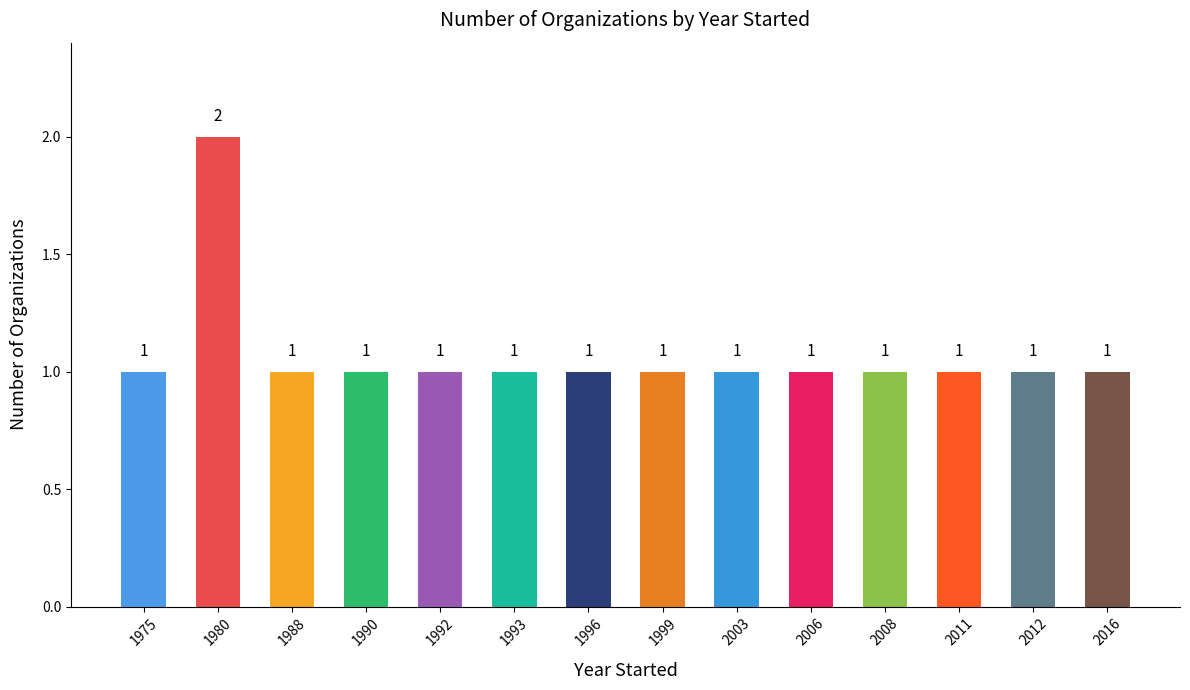

What is the value of the 4th bar from the left?

1